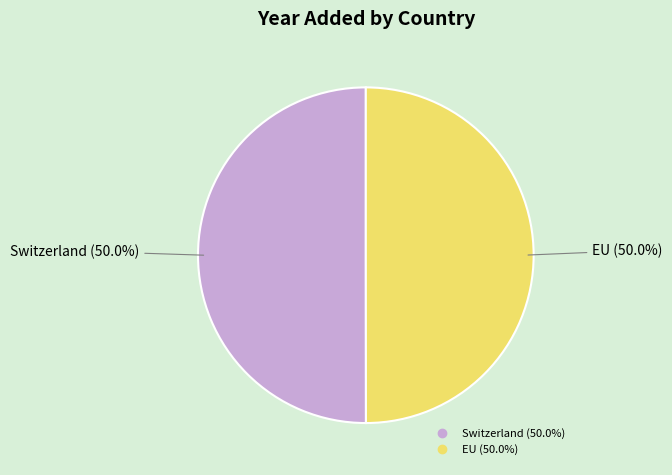

What is the ratio of the value at Switzerland to the value at EU?

1.0